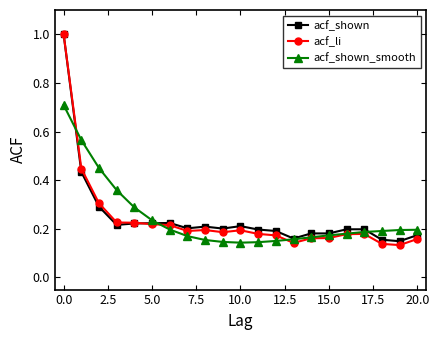

Which series has the widest spread of values?

acf_li